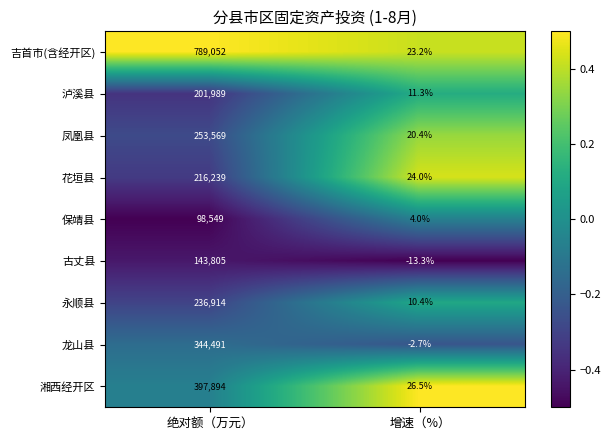

How many data points in 吉首市(含经开区) are less than 789052?

1